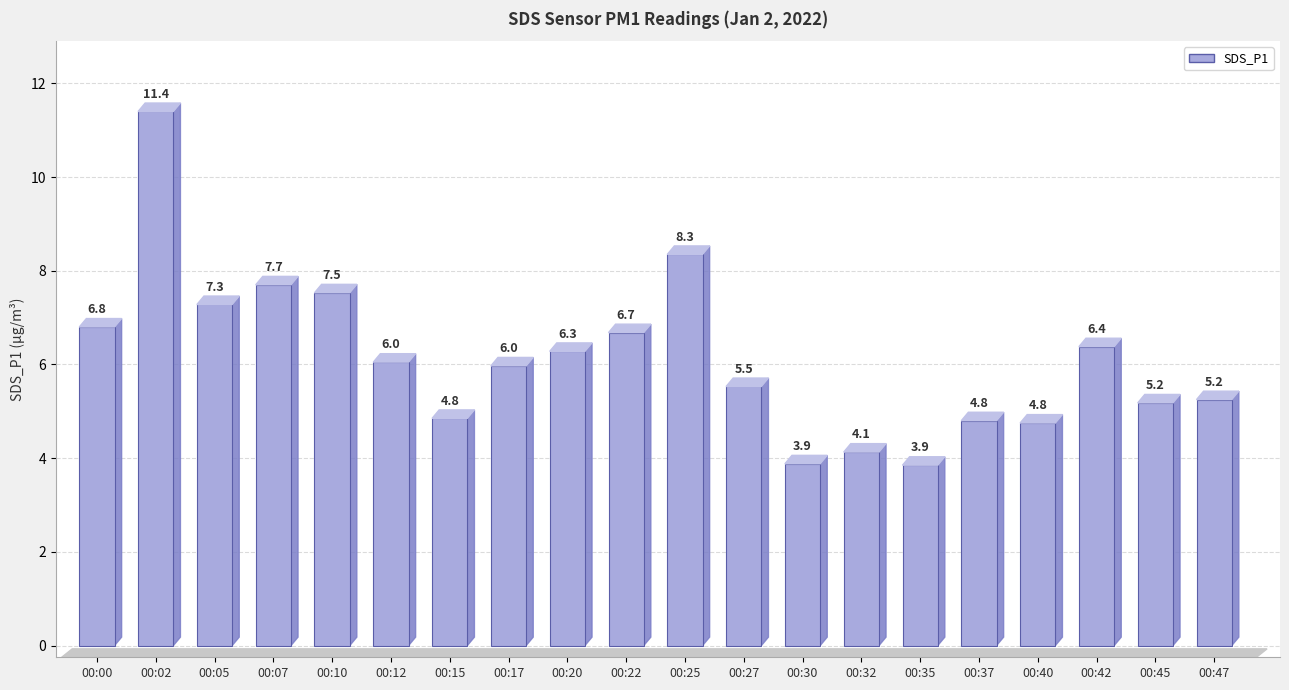

The value at 00:27 is 5.5. True or false?

True